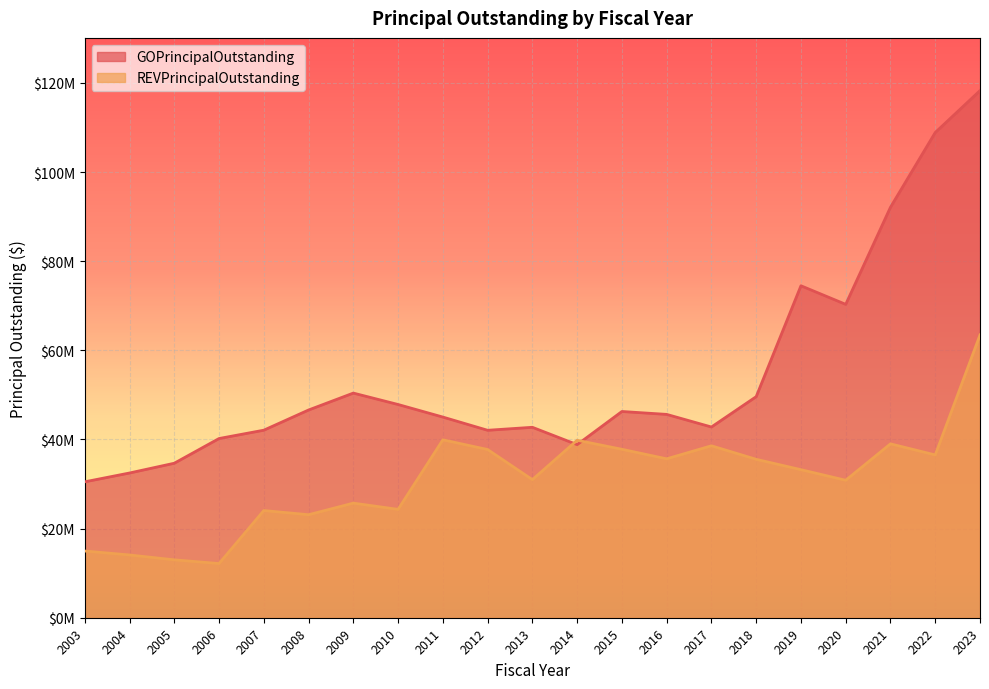

True or false: GOPrincipalOutstanding has more than 0 points higher than both neighbors.

True